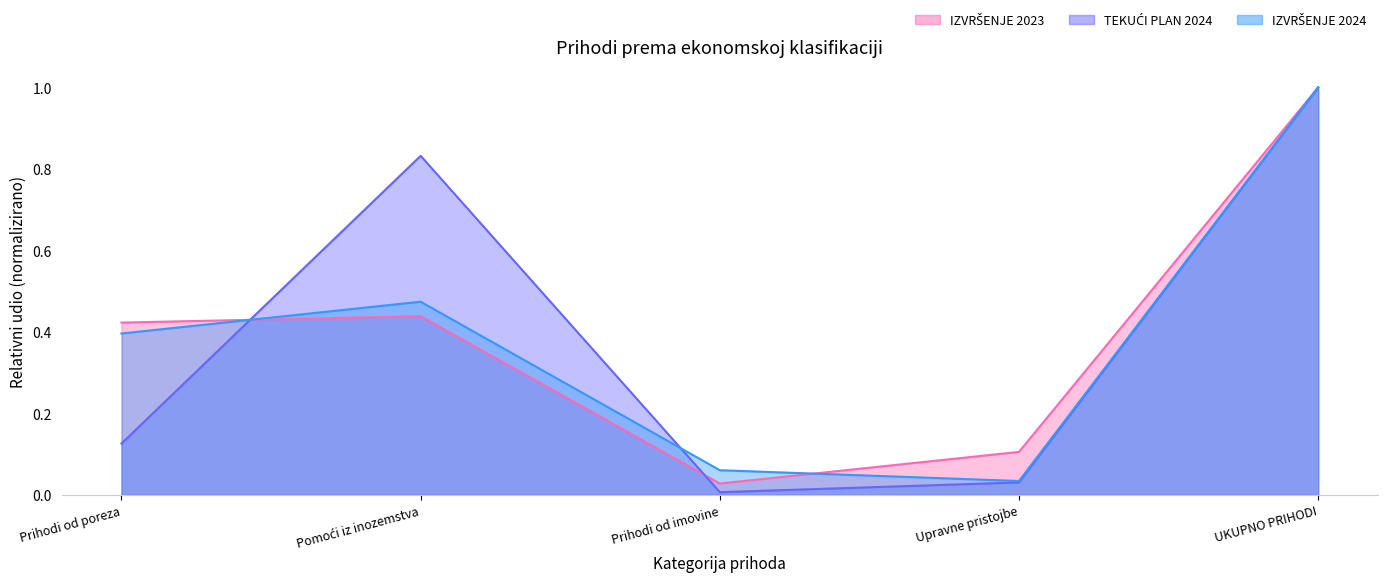

What is the highest value of the IZVRŠENJE 2023 series?

1.0